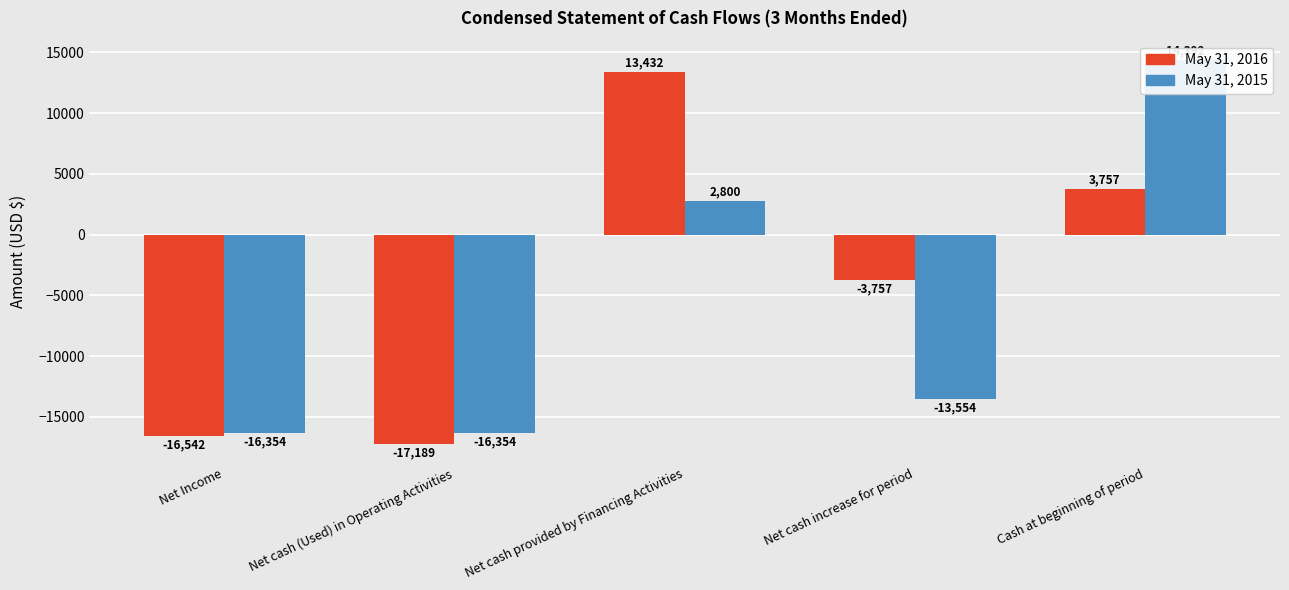

What are all the series names shown in the legend?

May 31, 2016, May 31, 2015